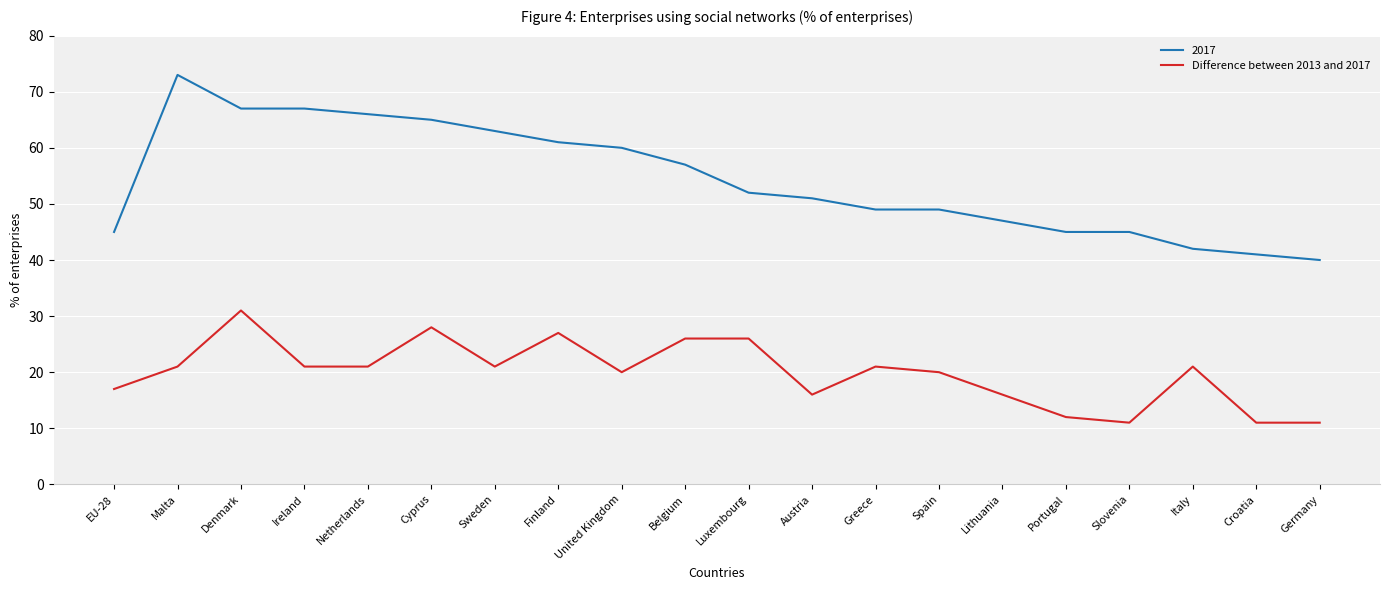

What is the minimum value shown in the chart?

11